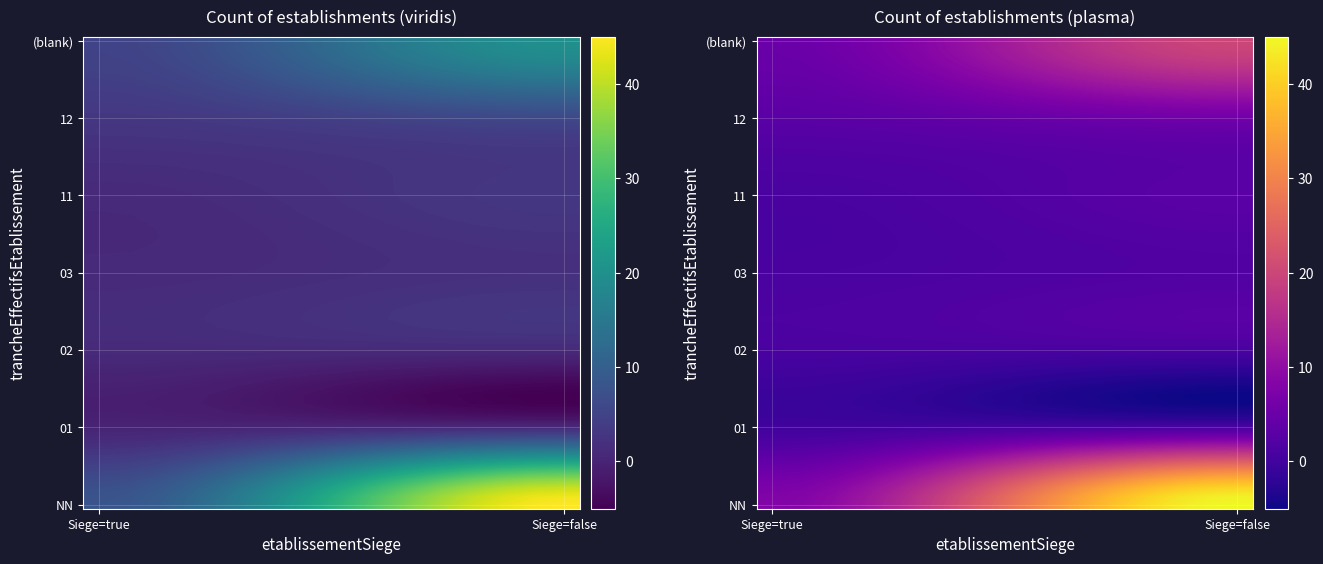

What is the sum of the 02 values at false and true?

2